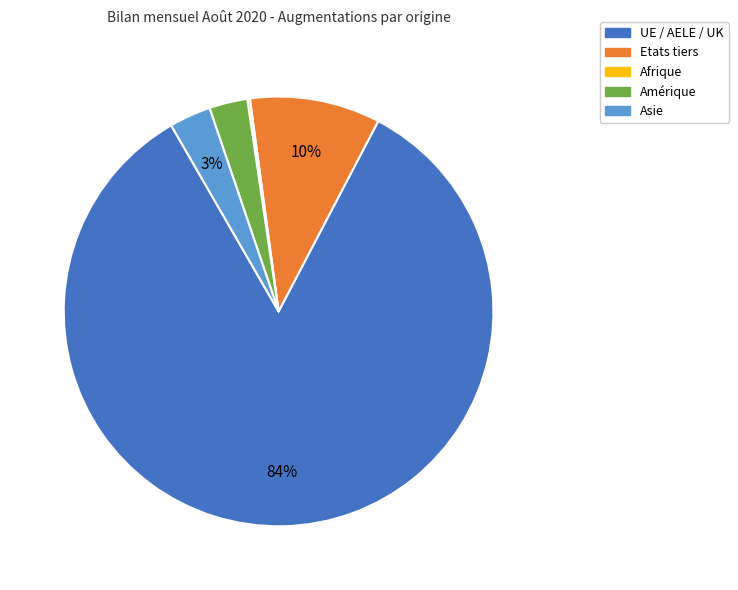

To the nearest percent, what is the difference between the largest and smallest slice percentages?

84%